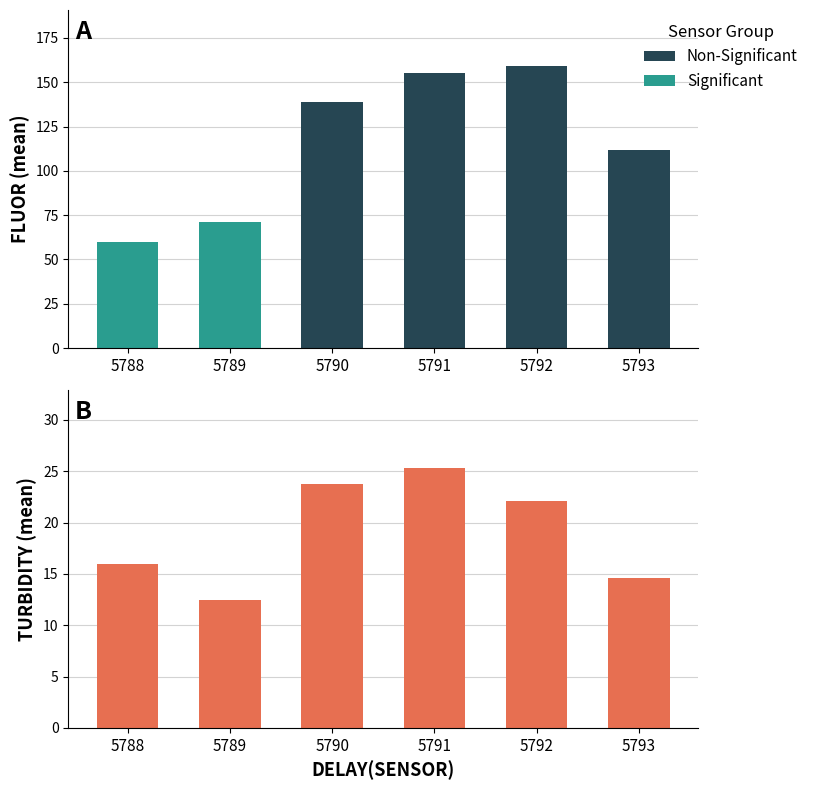

What is the sum of all FLUOR values?

696.0